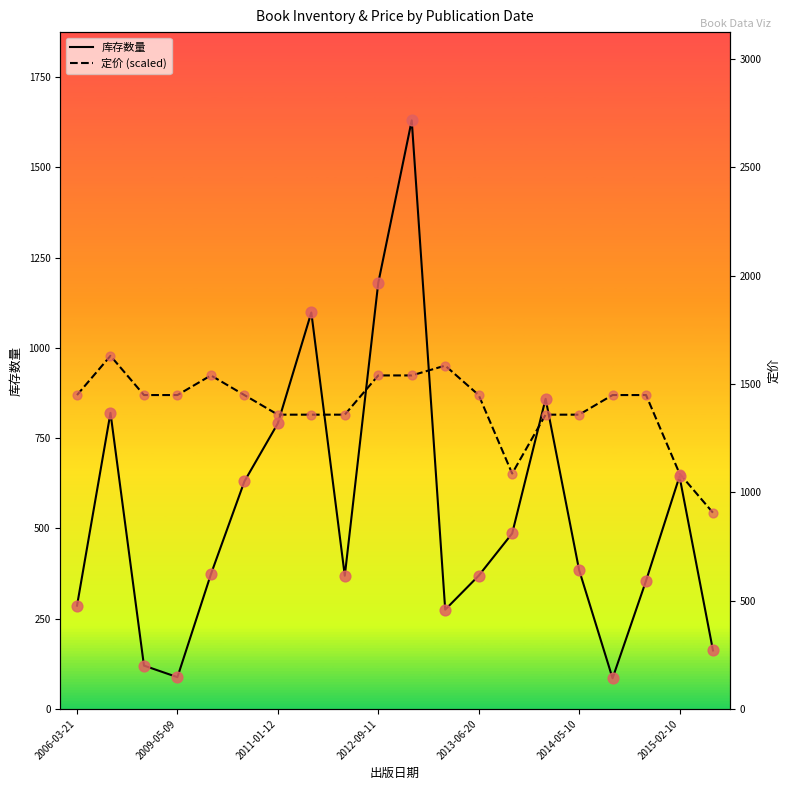

What are all the series names shown in the legend?

库存数量, 定价 (scaled)